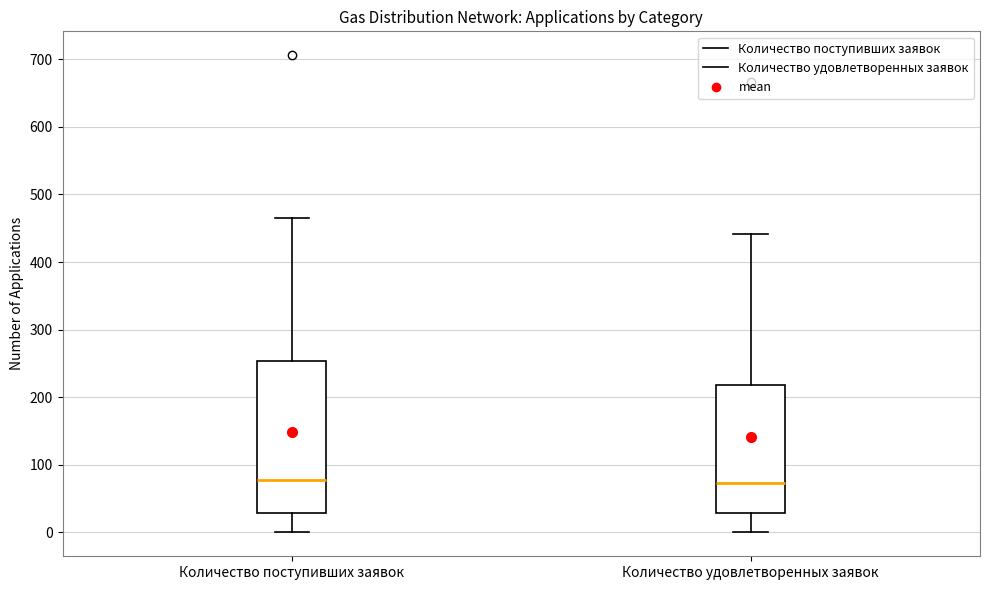

Where does the upper whisker of the box for Количество поступивших заявок end on the y-axis? The values are not printed on the chart, so give them approximately, as read against the axis.

470